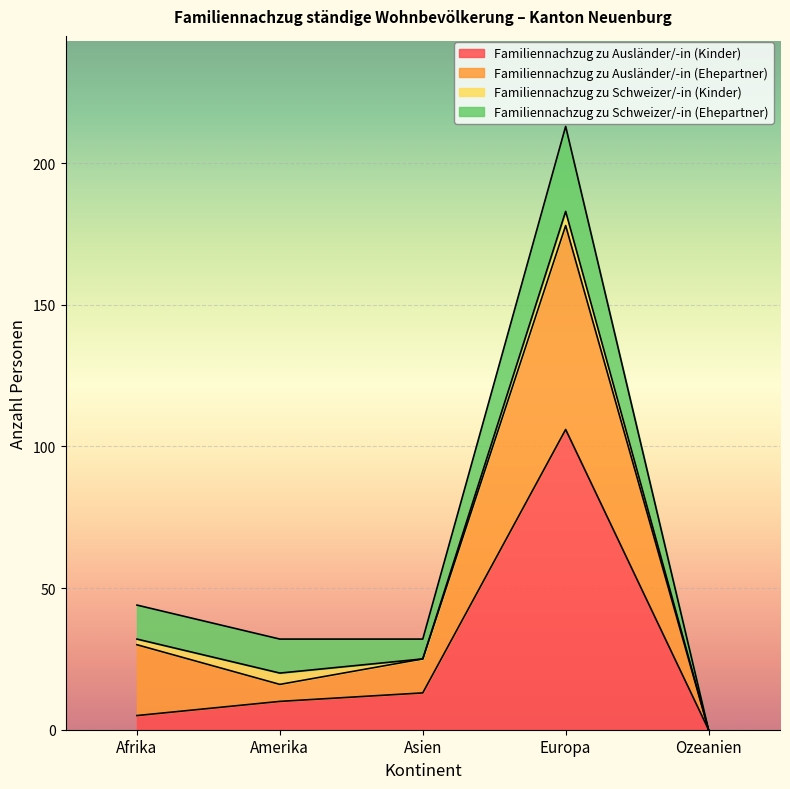

Which category has the lowest value in the Familiennachzug zu Ausländer/-in (Kinder) series?

Ozeanien